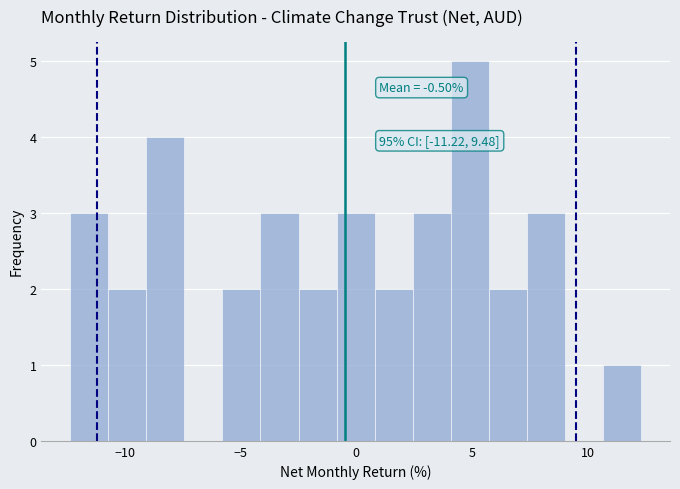

Around what value on the x-axis is the tallest bar? Give the approximate position of its centre, as read against the axis.

5.0